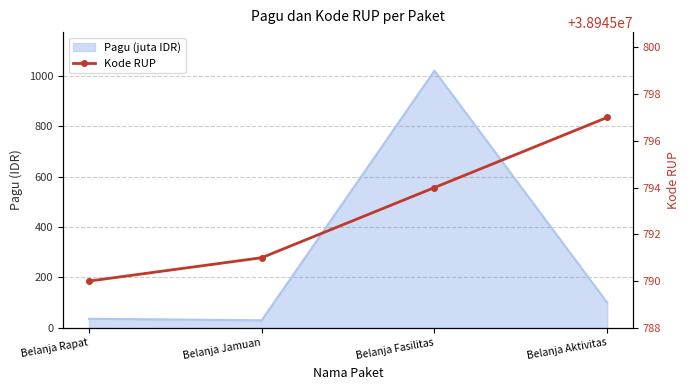

What is the difference between the maximum and minimum values in the Kode RUP series?

7